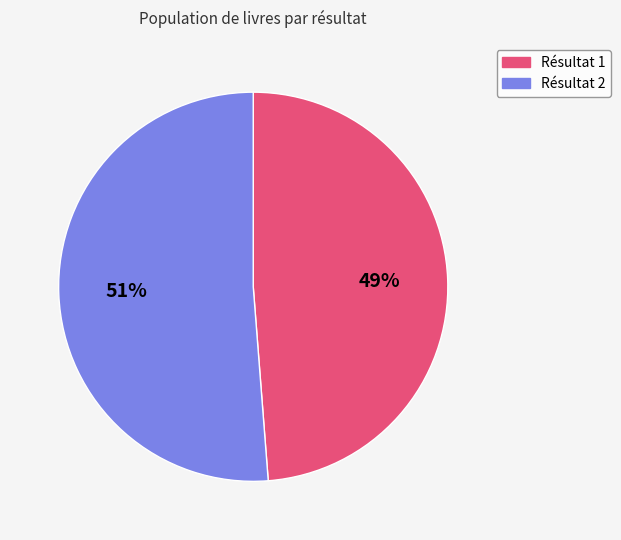

To the nearest percent, what is the combined percentage of Résultat 1 and Résultat 2?

100%